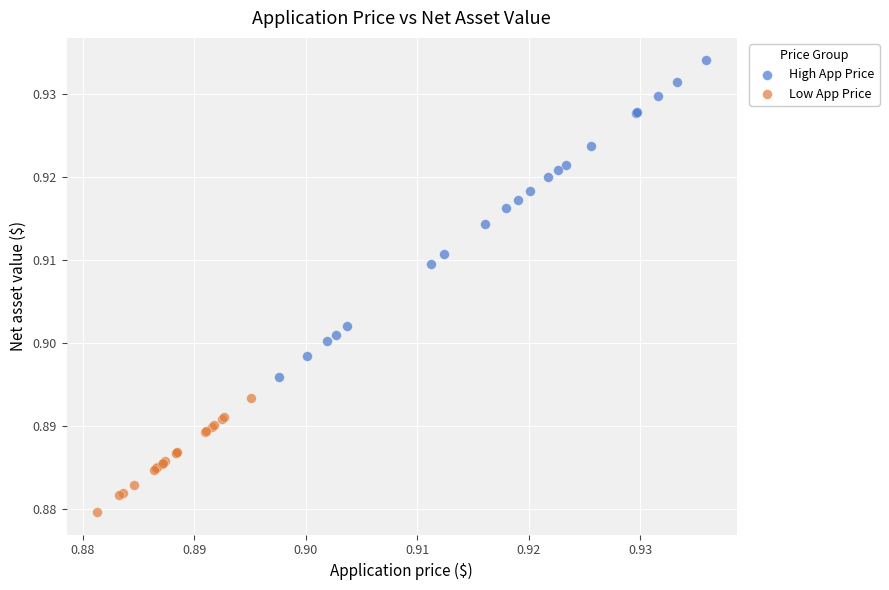

Which series contains the highest Y value?

High App Price